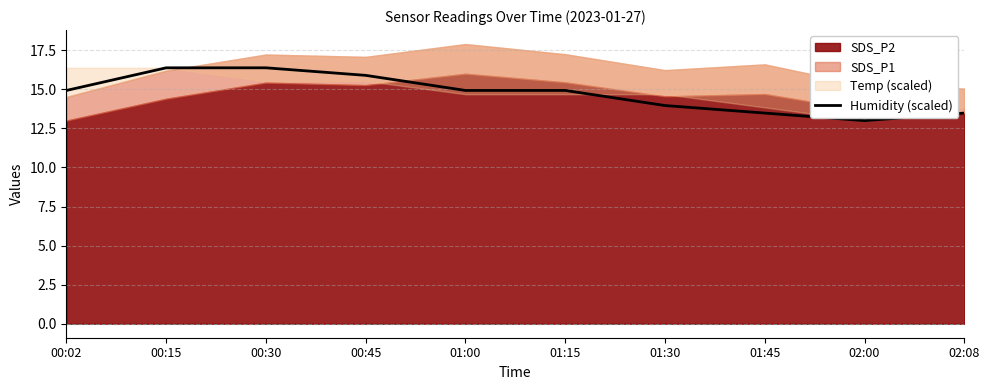

How many values exceed 14?

6